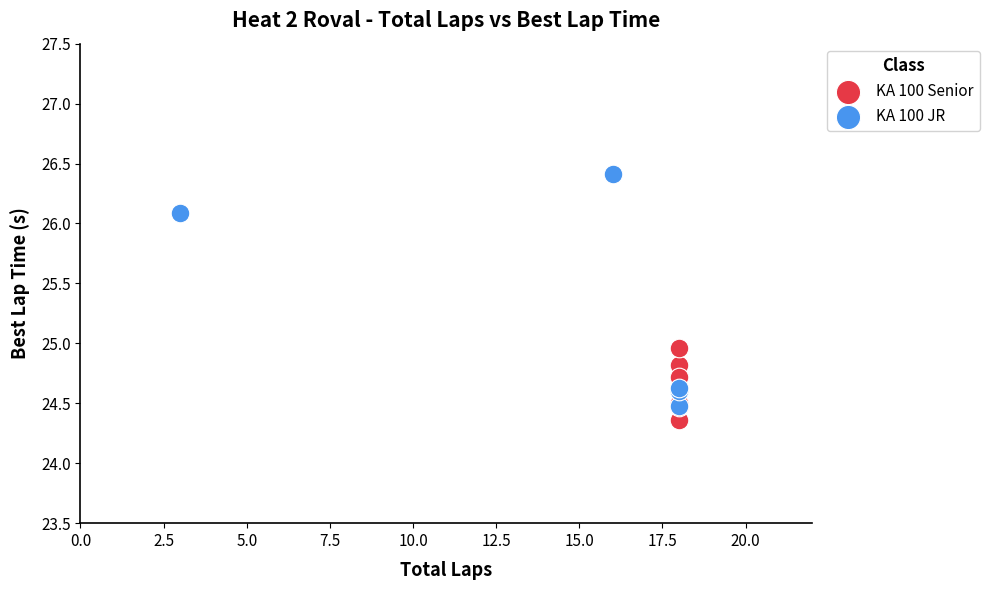

What are all the series names shown in the legend?

KA 100 Senior, KA 100 JR